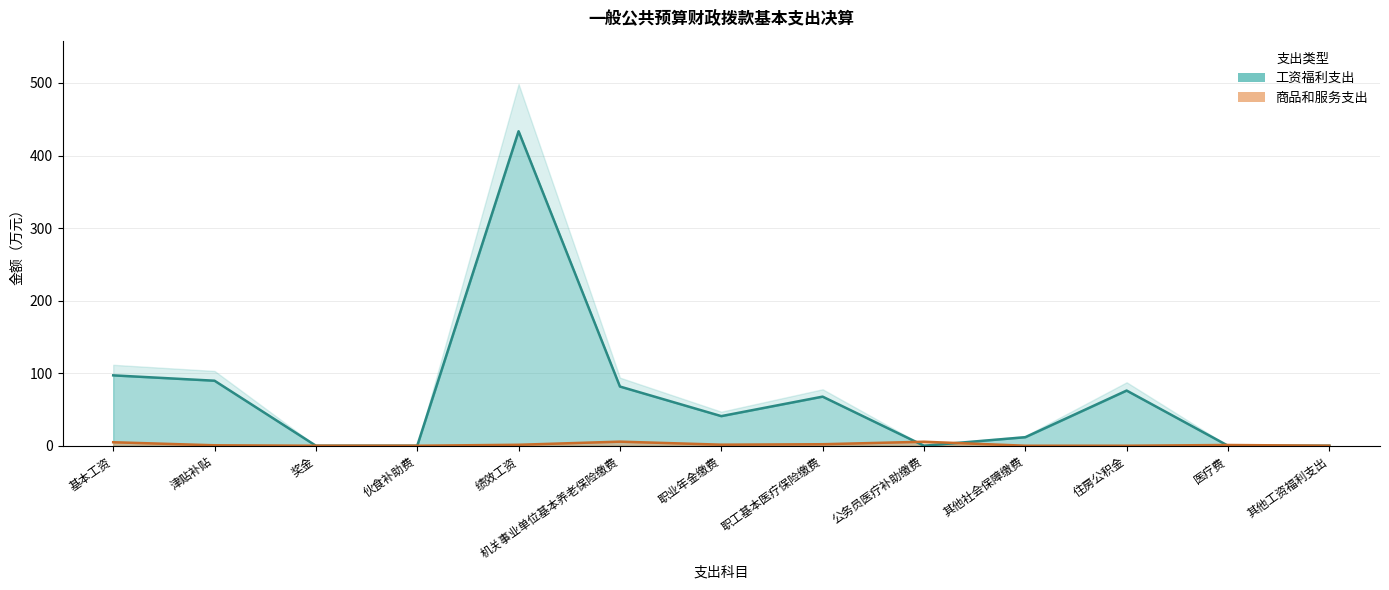

What are all the series names shown in the legend?

工资福利支出, 商品和服务支出